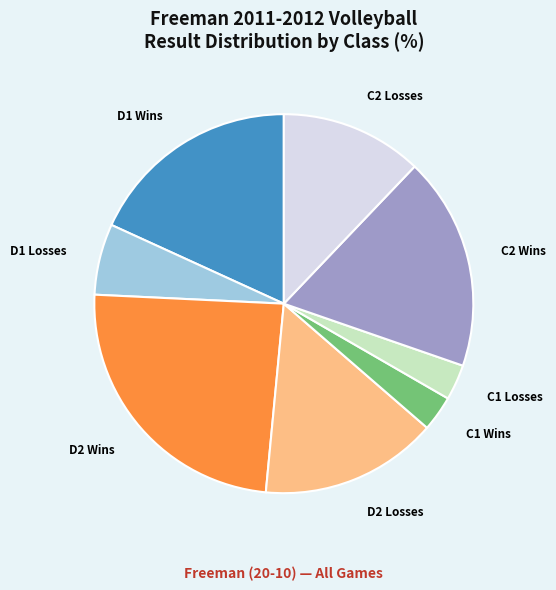

Is D2 Wins the majority of the pie?

No